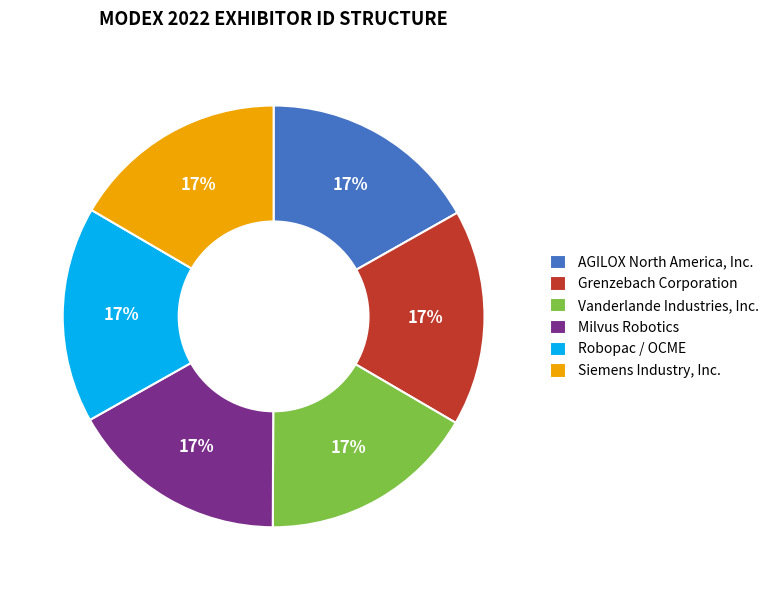

Is the sum of Vanderlande Industries, Inc. and Milvus Robotics greater than half?

No